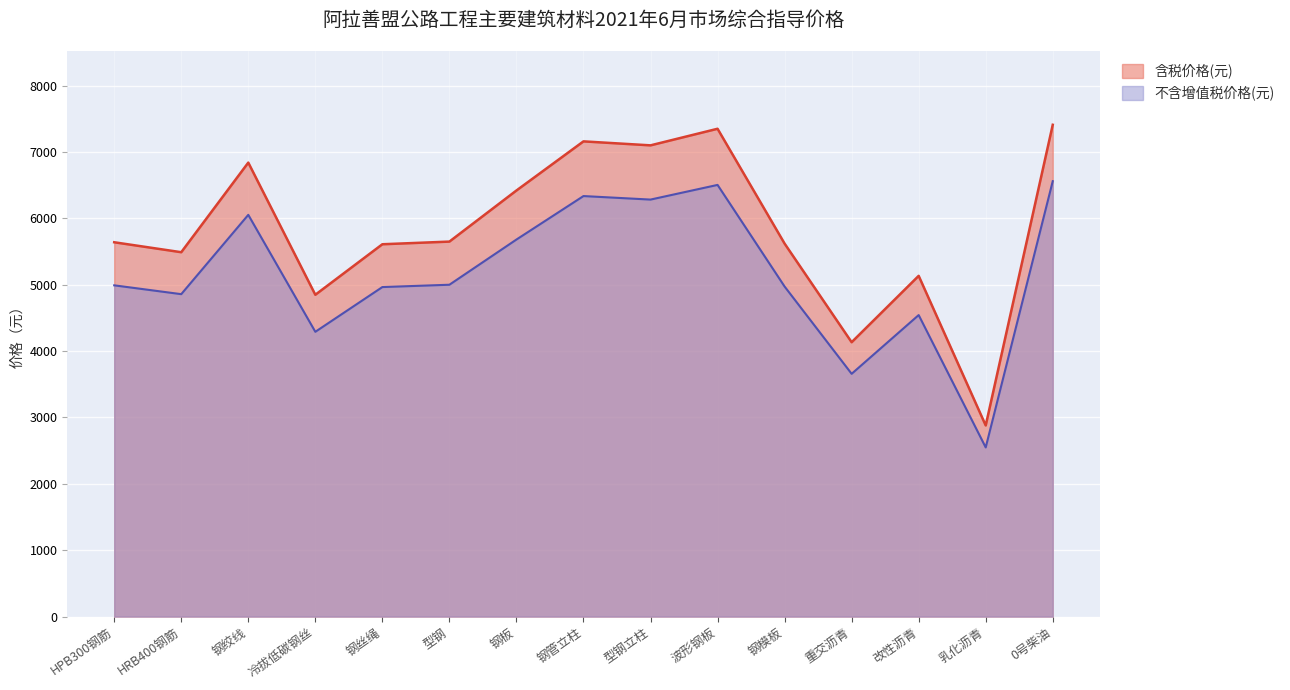

What is the value of the 含税价格(元) point at the 1st from the left?

5640